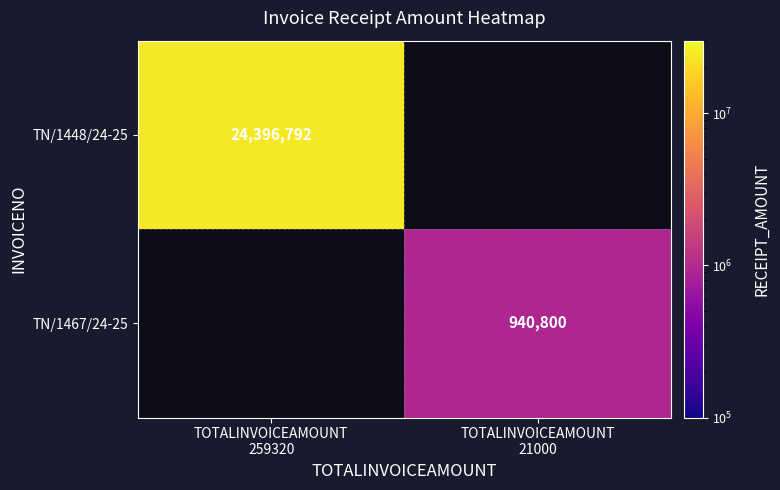

The TN/1467/24-25 series shows 940800.0 at TOTALINVOICEAMOUNT 21000. True or false?

True